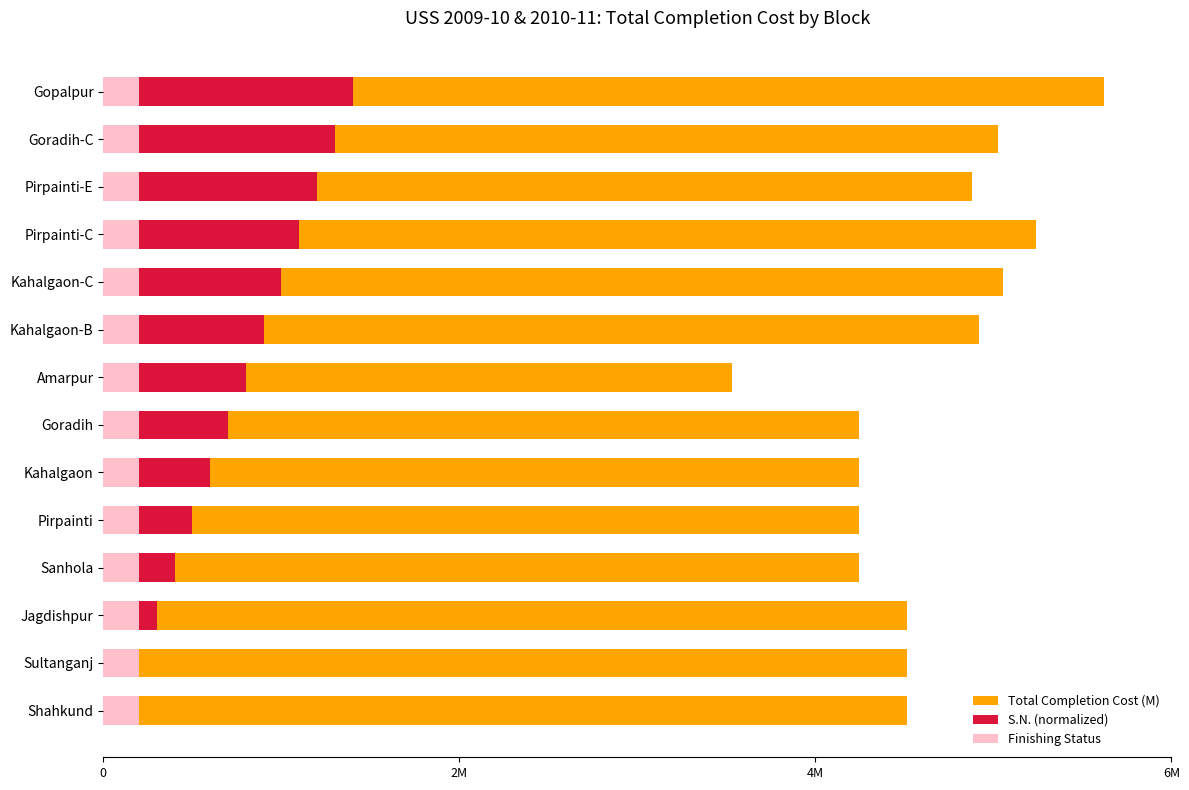

How many data points does each series have?

14